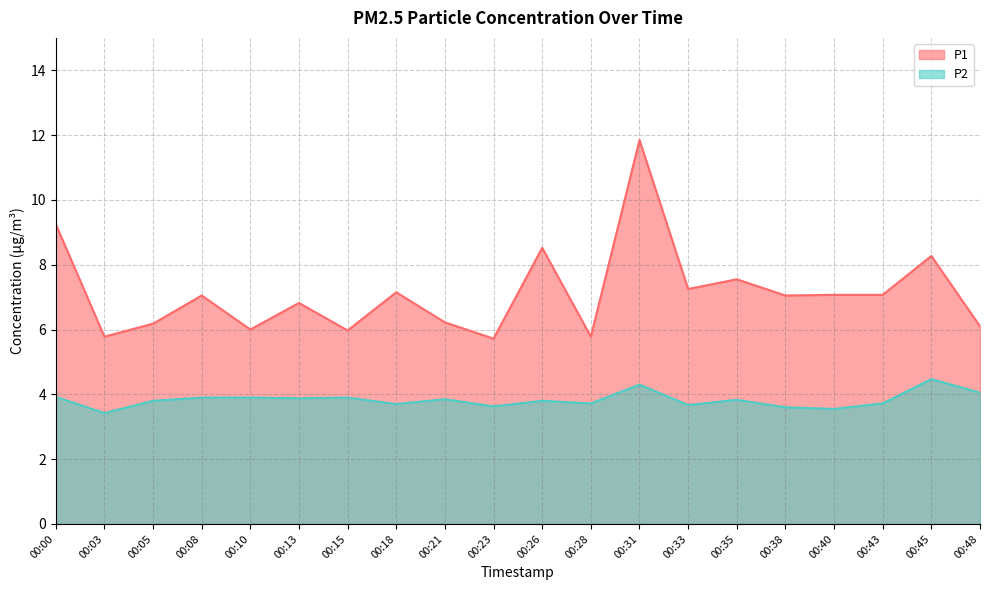

How many lines are shown in the chart?

2